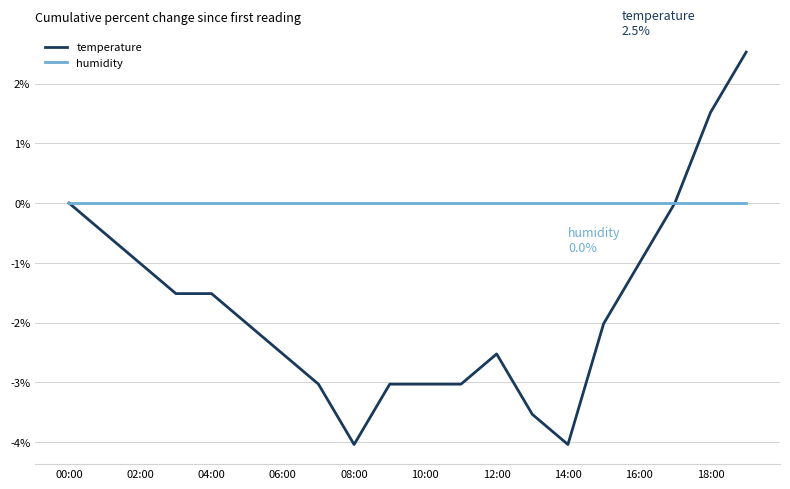

List the series in order of their peak value, lowest first.

humidity, temperature